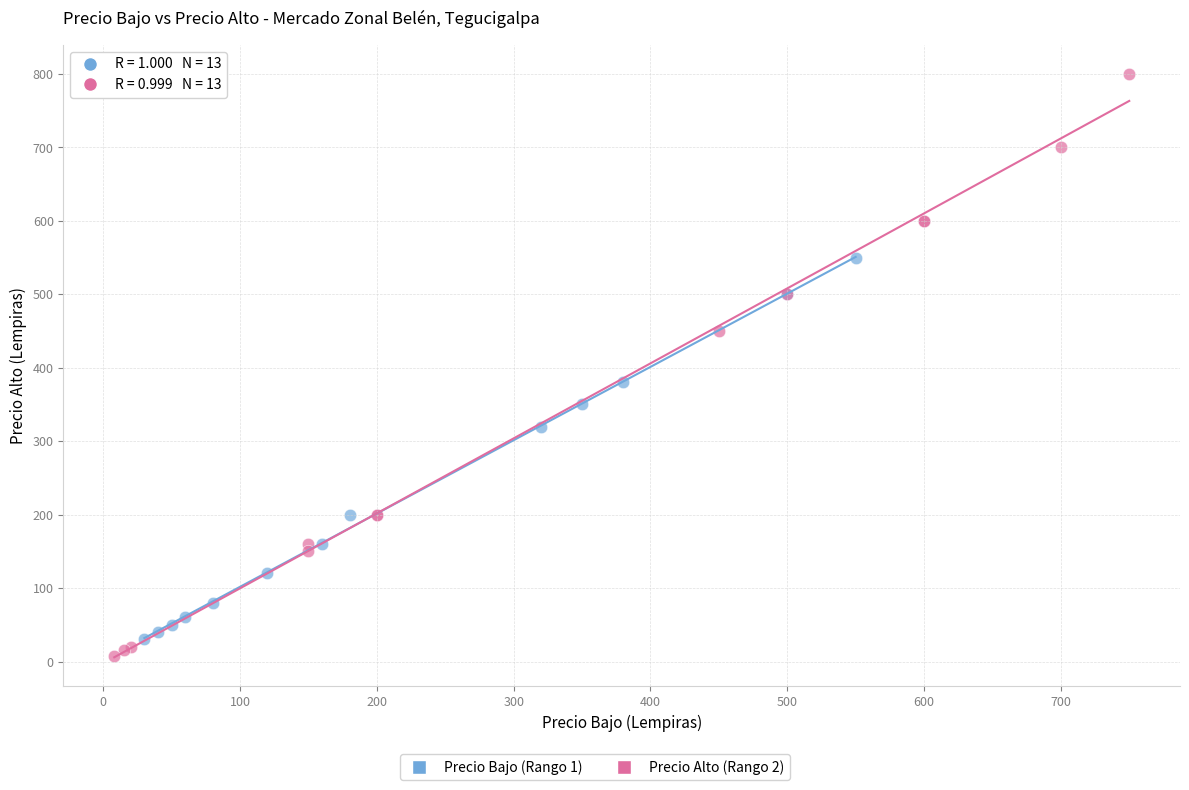

Which series reaches the maximum Y coordinate?

Precio Alto (Rango 2)